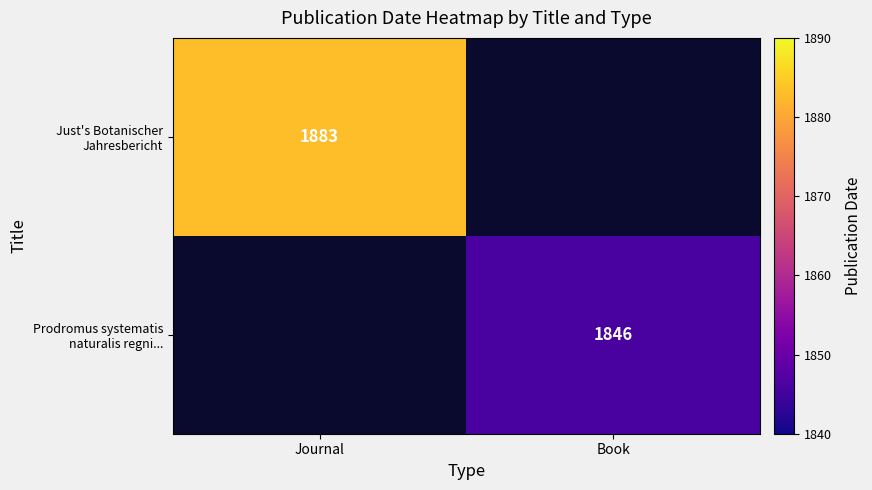

What is the difference between the Just's Botanischer Jahresbericht values at Book and Journal?

1883